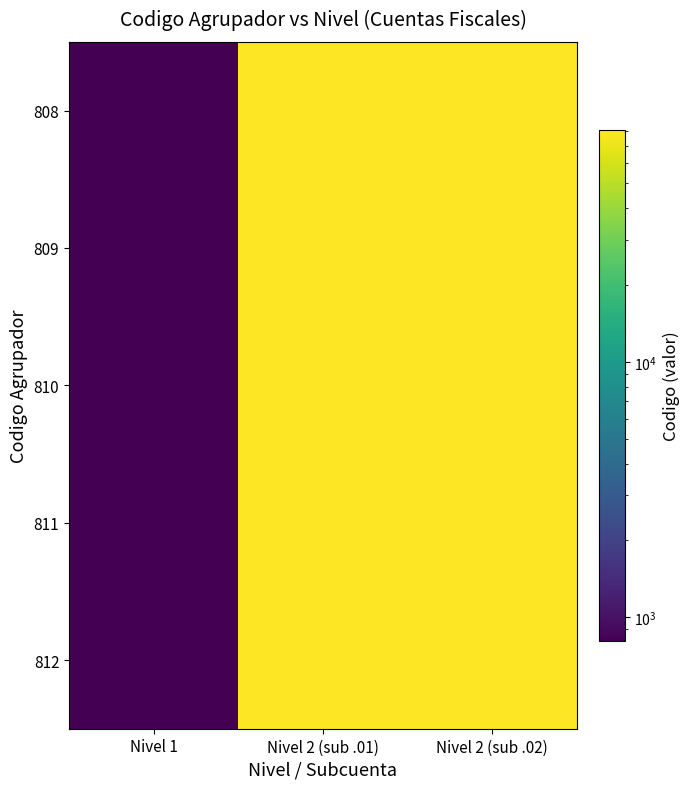

List the series in order of their peak value, highest first.

812, 811, 810, 809, 808